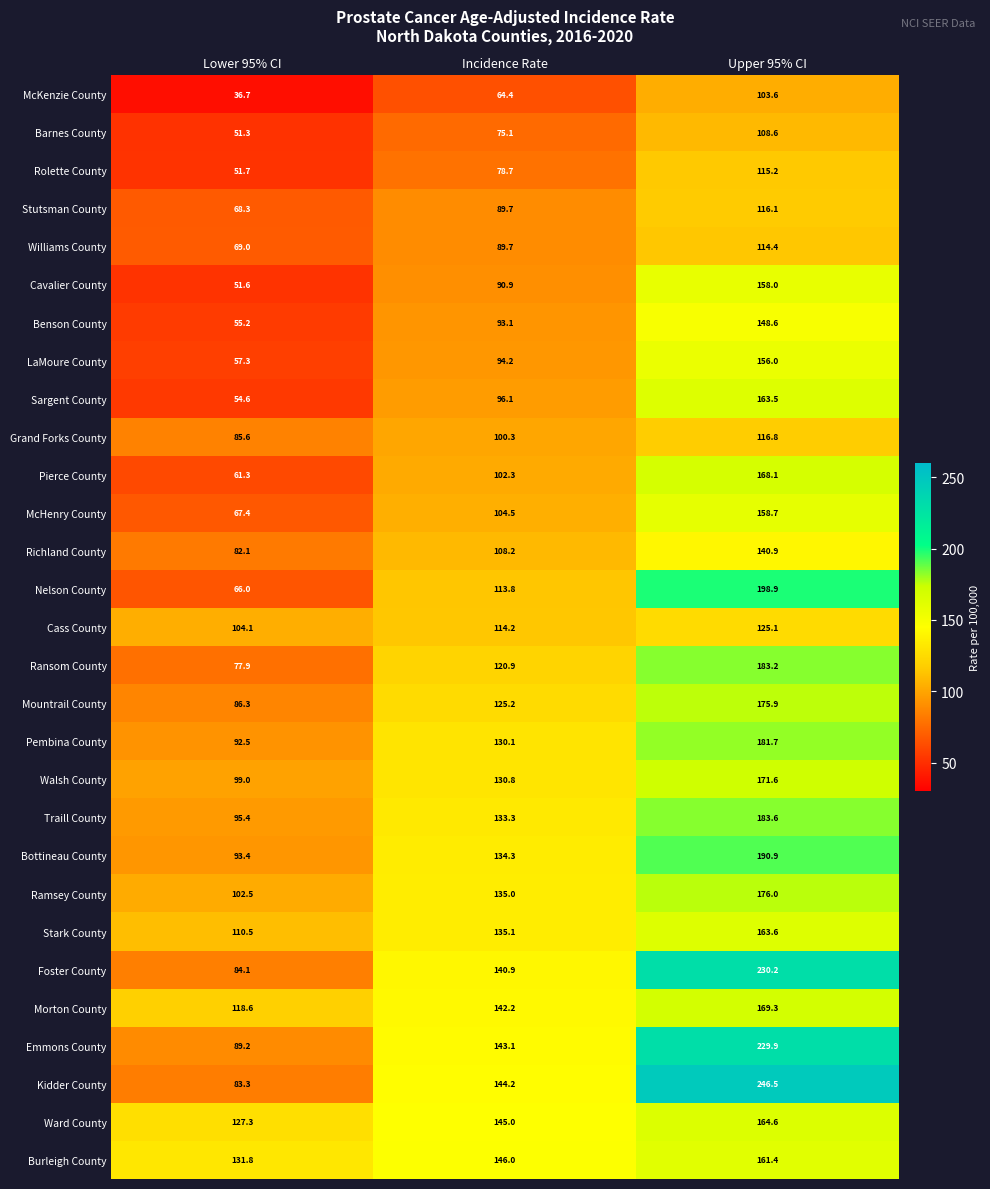

Count the number of data series in this chart.

29